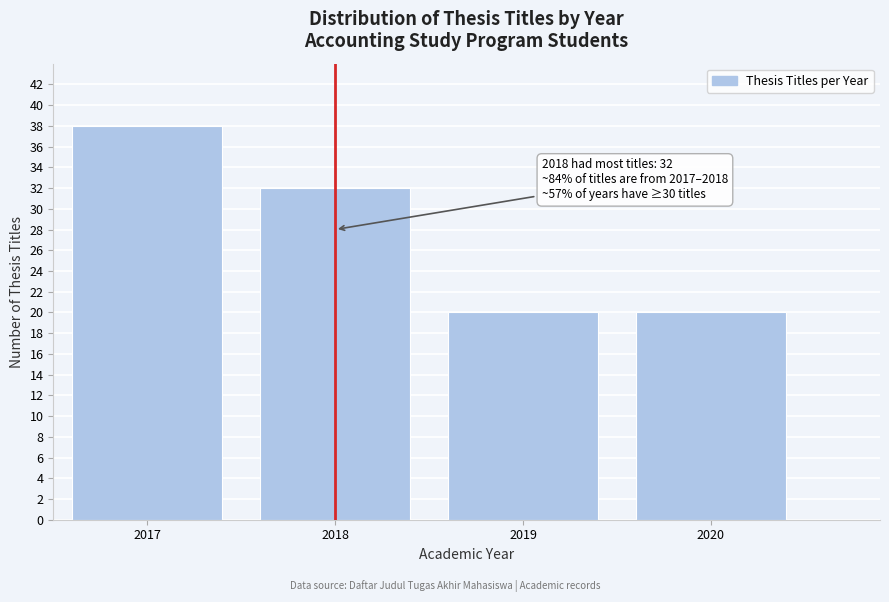

Reading right to left, what are all the values shown in this chart?

2020=20	2019=20	2018=32	2017=38